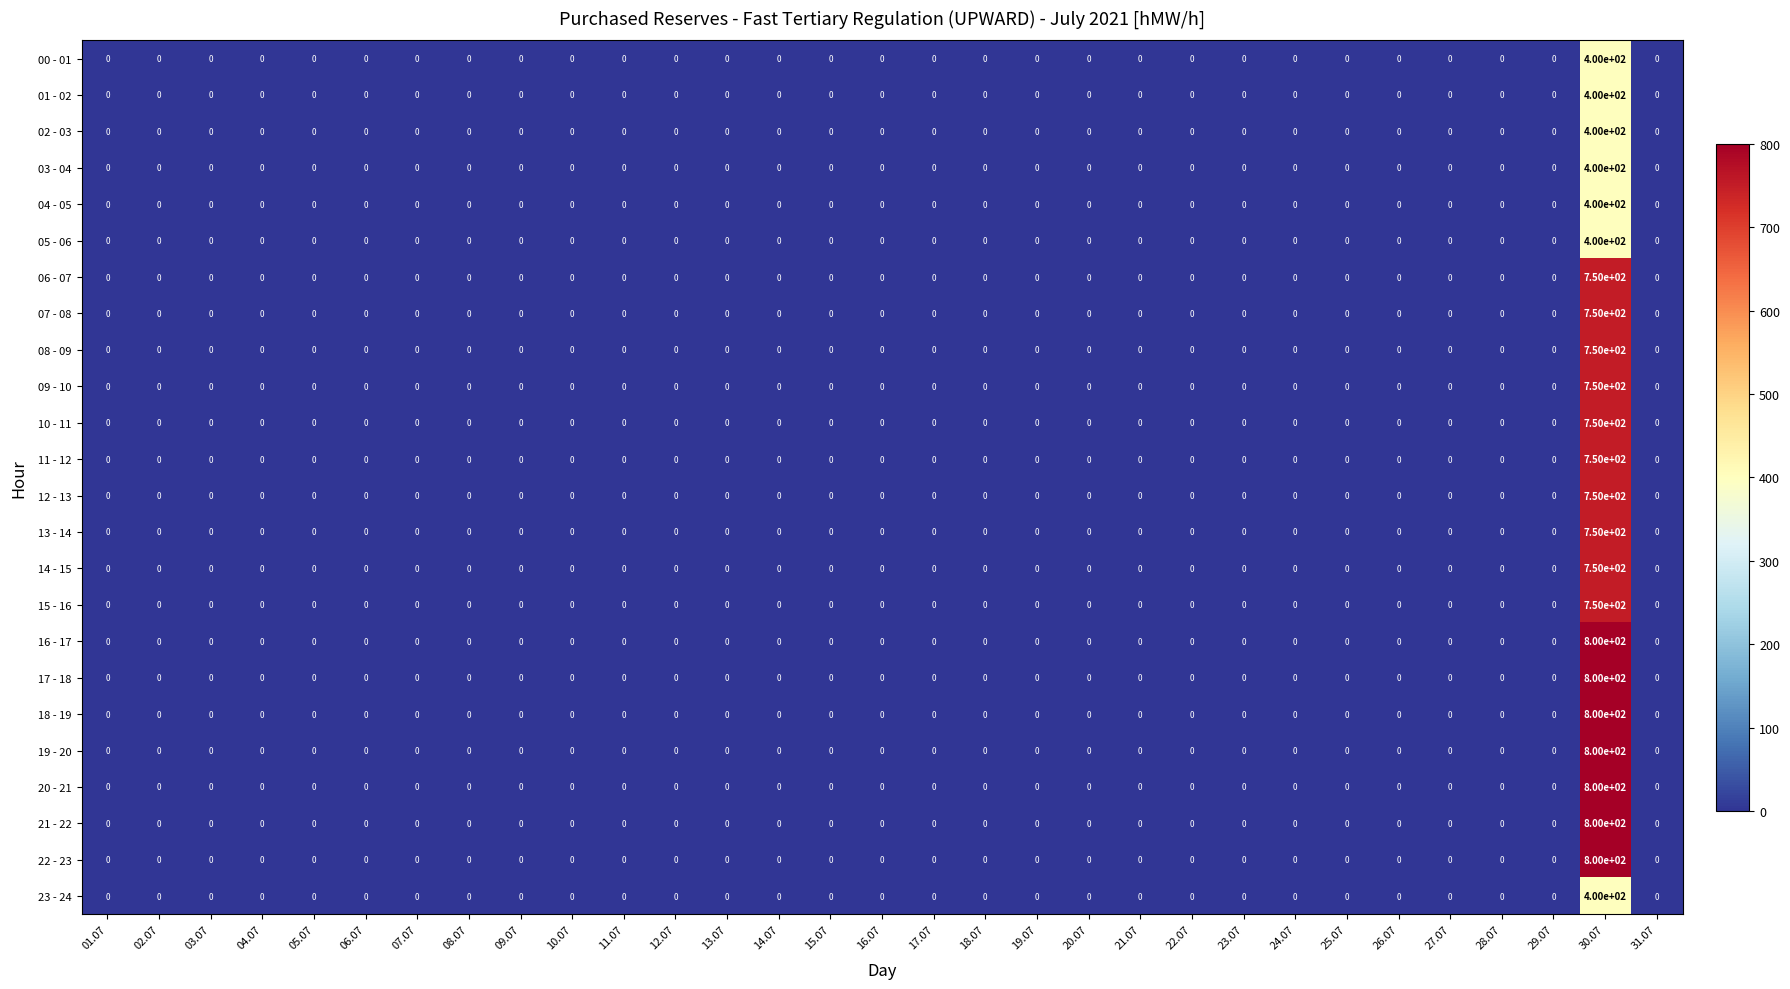

At which category is the sum across all series the highest?

30.07